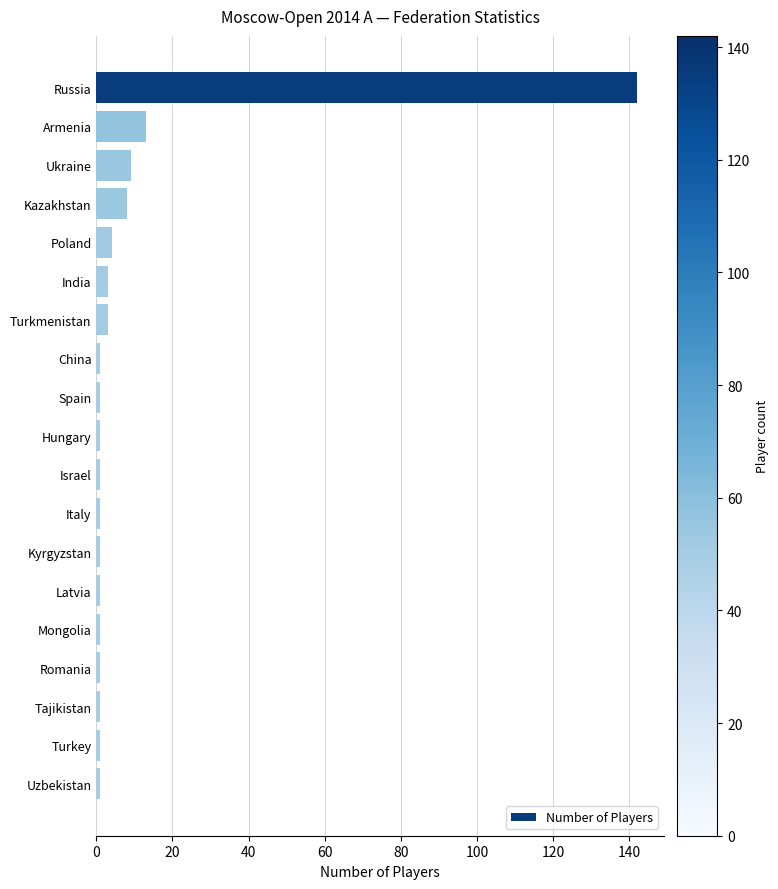

Is it true that the value at Armenia is 4?

False